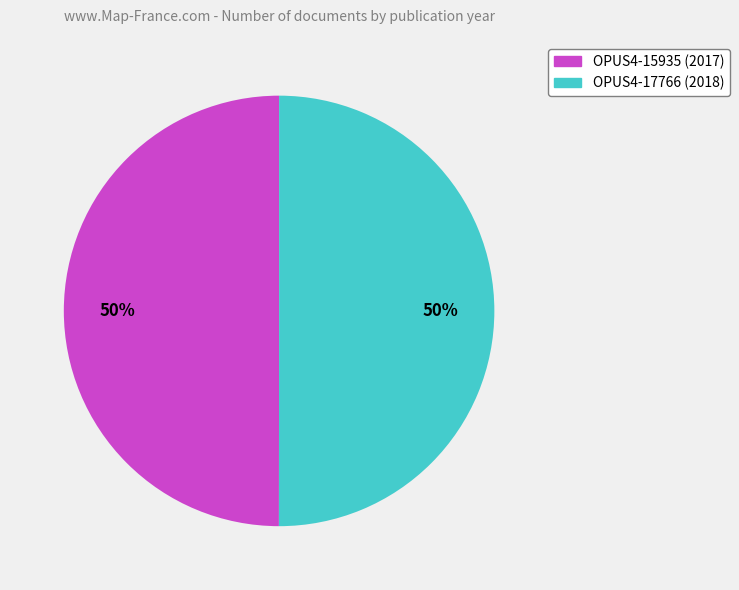

Count the number of slices in the pie.

2